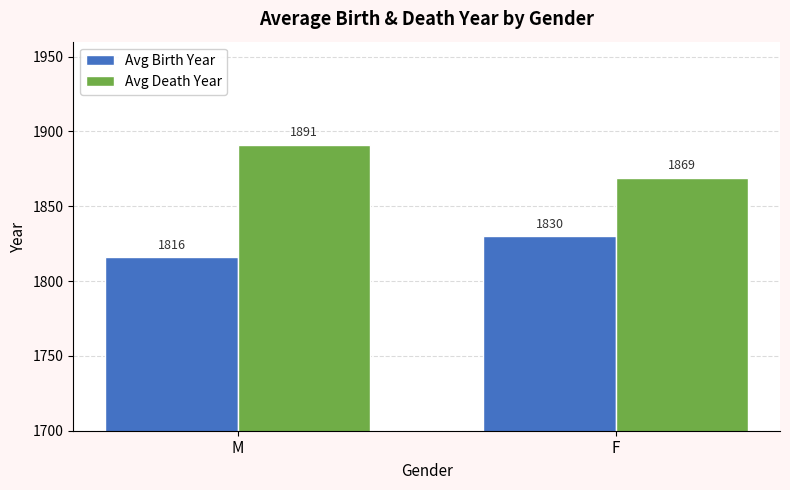

Reading left to right, list all the values displayed in this chart.

Avg Birth Year: 1816	1830
Avg Death Year: 1891	1869